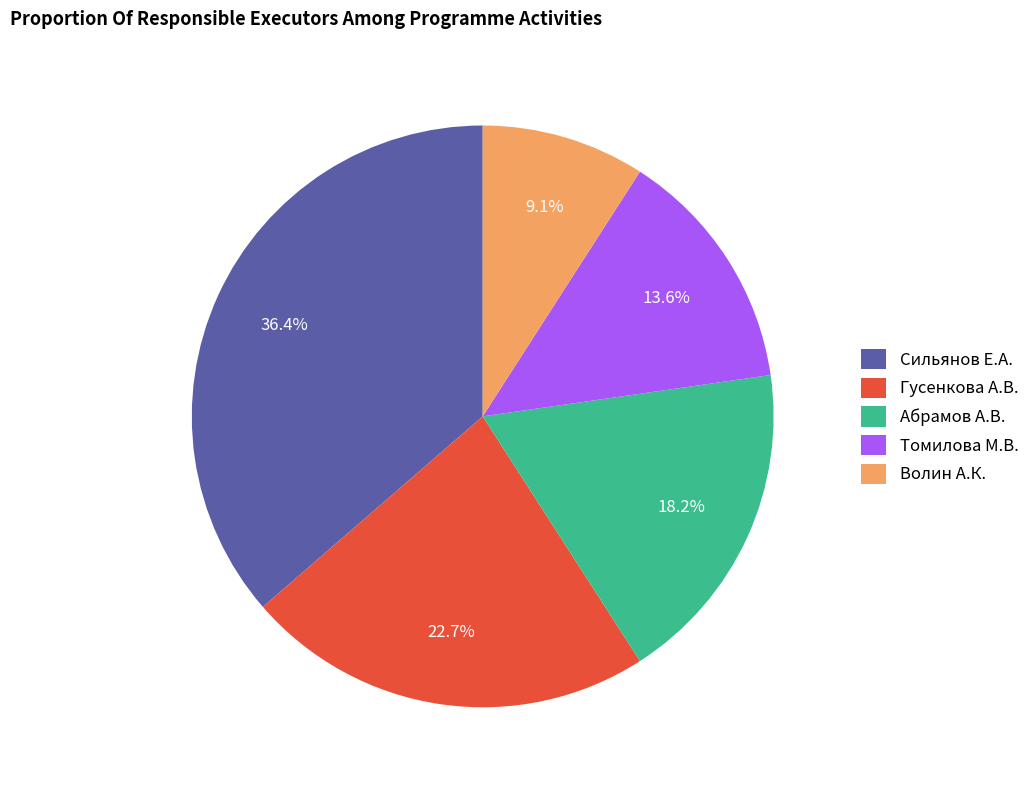

Which slice is the smallest?

Волин А.К.